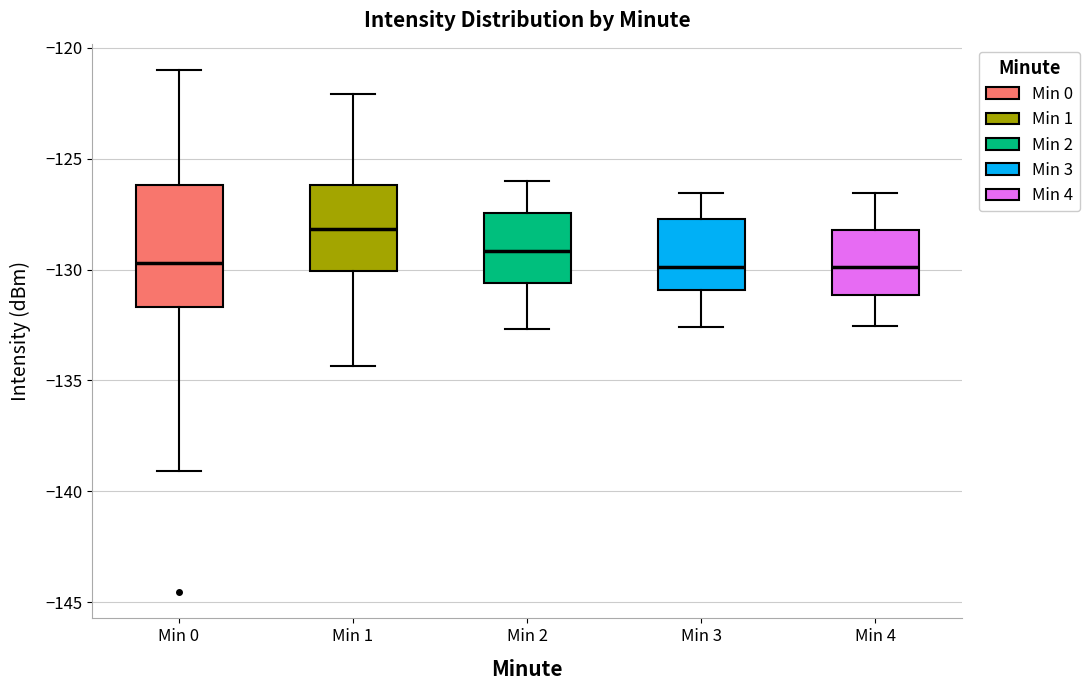

Reading left to right, read every box against the y-axis: the position of its median line, the range the box covers, and the ends of its whiskers. The values are not printed on the chart, so give them approximately, as read against the axis.

Min 0: median -129.5, box -131.5 to -126.0, whiskers -139.0 to -121.0
Min 1: median -128.0, box -130.0 to -126.0, whiskers -134.5 to -122.0
Min 2: median -129.0, box -130.5 to -127.5, whiskers -132.5 to -126.0
Min 3: median -130.0, box -131.0 to -127.5, whiskers -132.5 to -126.5
Min 4: median -130.0, box -131.0 to -128.0, whiskers -132.5 to -126.5